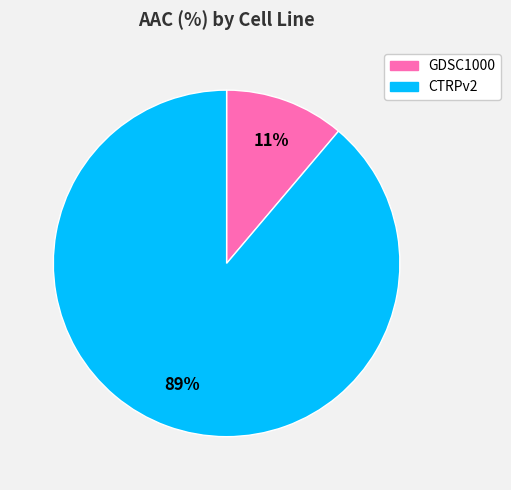

To the nearest percent, what portion does GDSC1000 represent?

11%